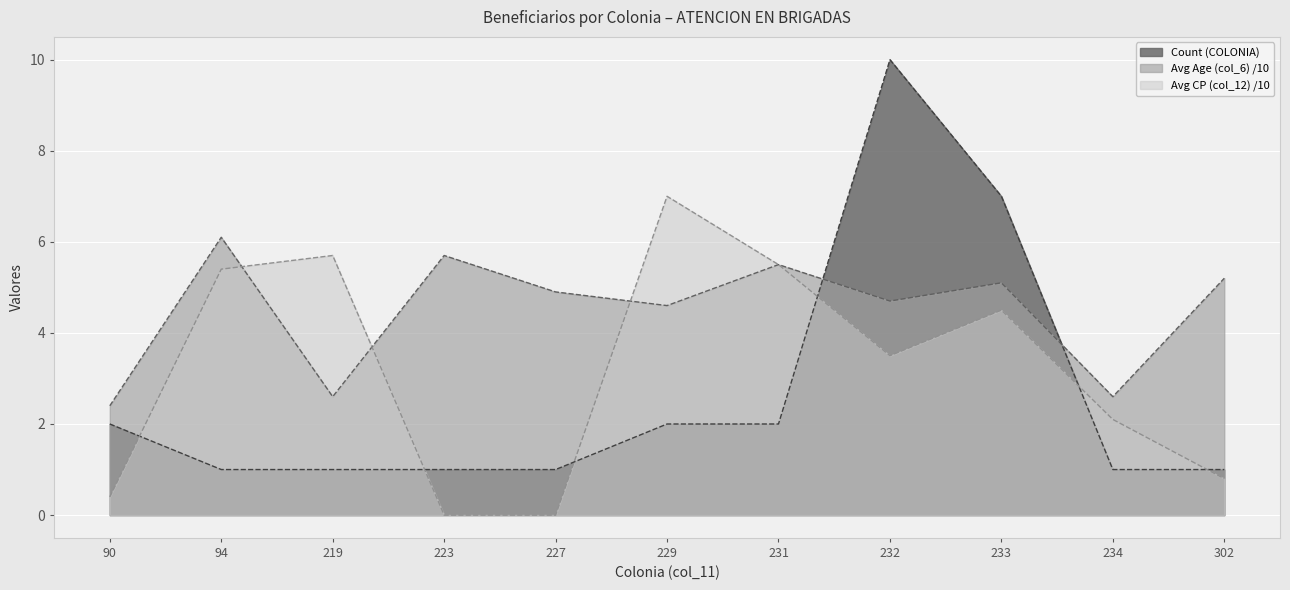

Count the number of data series in this chart.

3